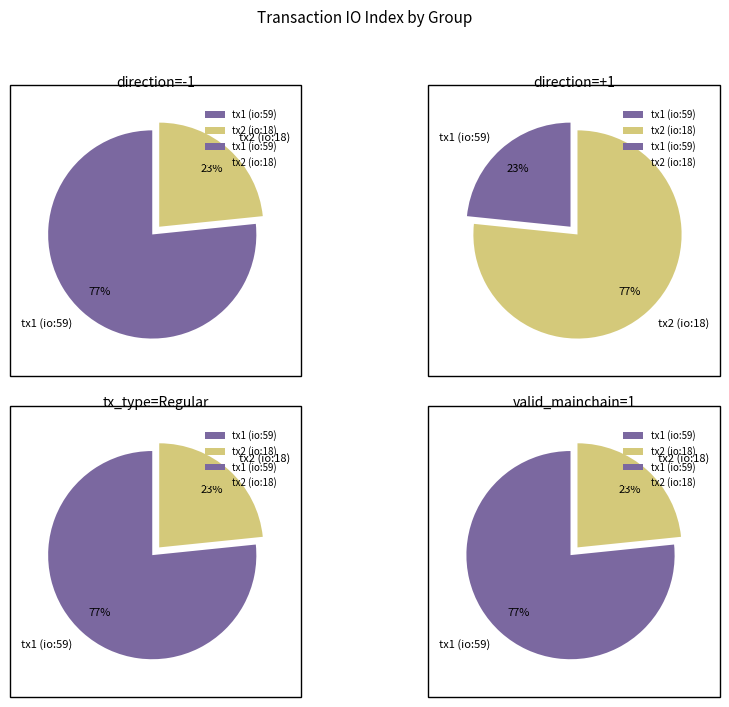

To the nearest percent, what is the average slice percentage?

50%